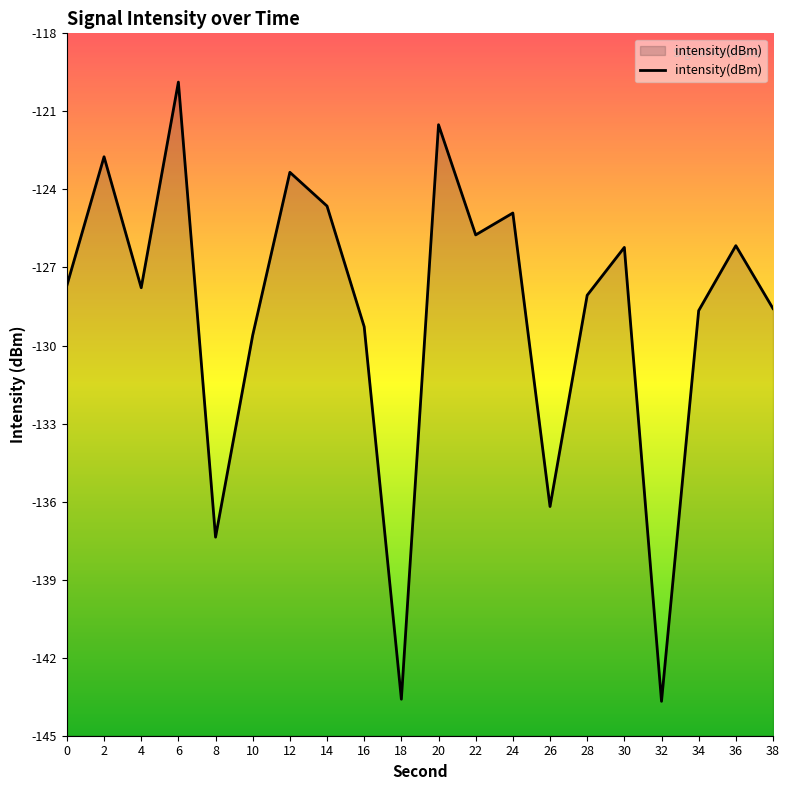

Count the number of data series in this chart.

1